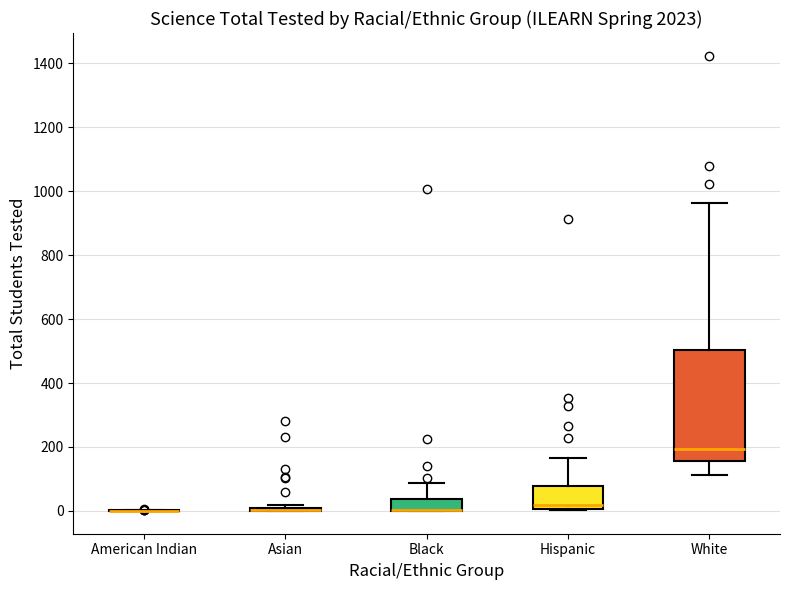

Comparing the boxes themselves (not the whiskers), which one is the tallest?

White